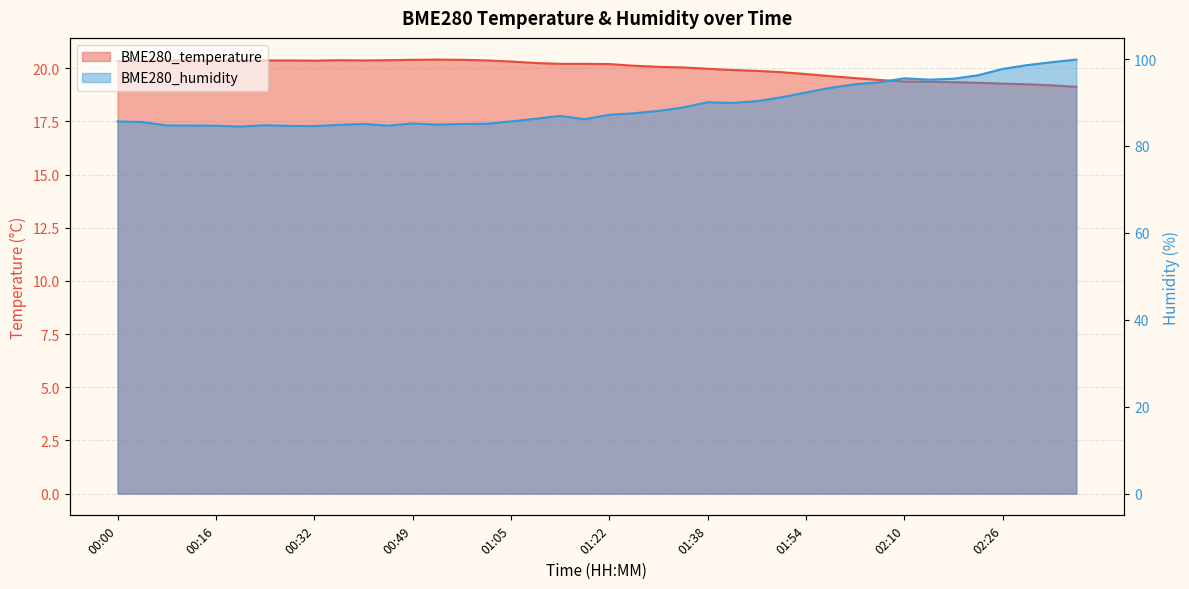

Reading left to right, extract all data points from this chart.

BME280_temperature: 00:00=20.3	00:04=20.3	00:08=20.4	00:12=20.4	00:16=20.4	00:20=20.4	00:24=20.4	00:28=20.4	00:32=20.4	00:36=20.4	00:40=20.4	00:44=20.4	00:49=20.4	00:53=20.4	00:57=20.4	01:01=20.4	01:05=20.3	01:09=20.2	01:13=20.2	01:17=20.2	01:22=20.2	01:26=20.1	01:30=20.1	01:34=20.0	01:38=20.0	01:42=19.9	01:46=19.9	01:50=19.8	01:54=19.7	01:58=19.6	02:02=19.5	02:06=19.4	02:10=19.4	02:14=19.4	02:18=19.4	02:22=19.3	02:26=19.3	02:30=19.2	02:34=19.2	02:39=19.1
BME280_humidity: 00:00=85.7	00:04=85.5	00:08=84.7	00:12=84.7	00:16=84.7	00:20=84.5	00:24=84.8	00:28=84.6	00:32=84.6	00:36=84.9	00:40=85.1	00:44=84.7	00:49=85.2	00:53=84.9	00:57=85.1	01:01=85.1	01:05=85.6	01:09=86.2	01:13=86.9	01:17=86.2	01:22=87.2	01:26=87.5	01:30=88.1	01:34=88.8	01:38=90.1	01:42=89.9	01:46=90.3	01:50=91.2	01:54=92.3	01:58=93.4	02:02=94.2	02:06=94.6	02:10=95.6	02:14=95.3	02:18=95.5	02:22=96.3	02:26=97.7	02:30=98.6	02:34=99.3	02:39=99.9